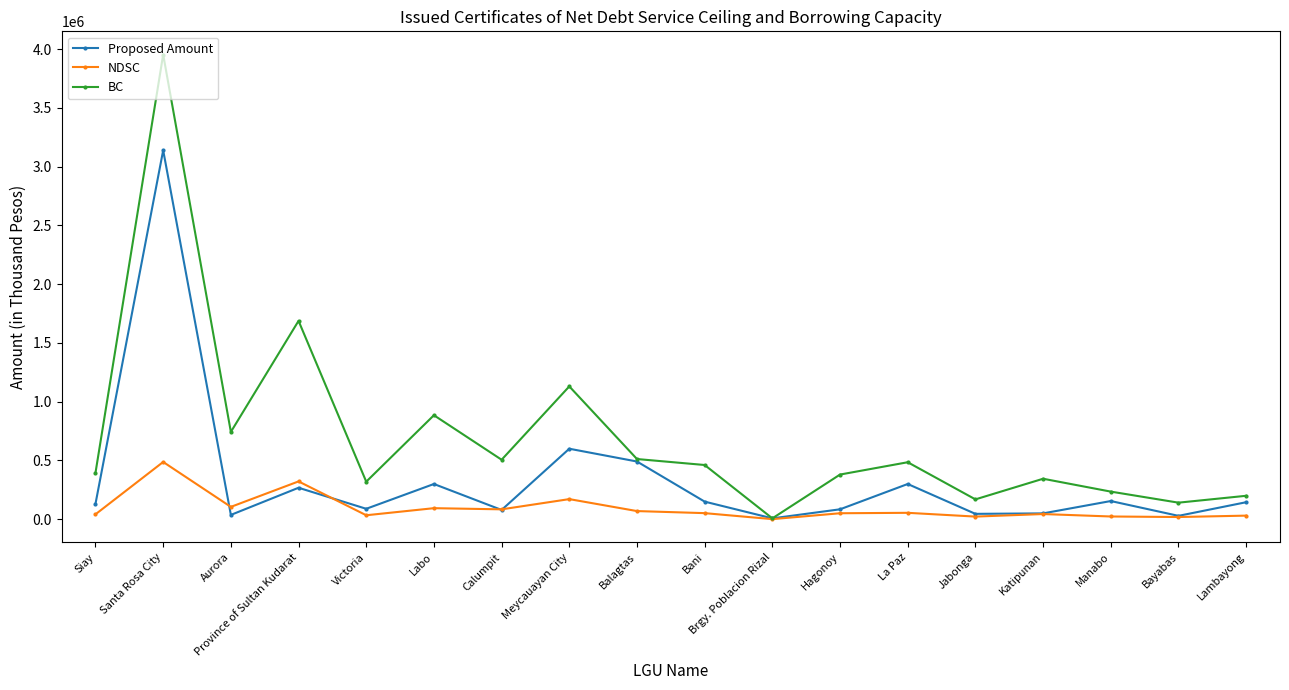

At which category is the sum across all series the highest?

Santa Rosa City